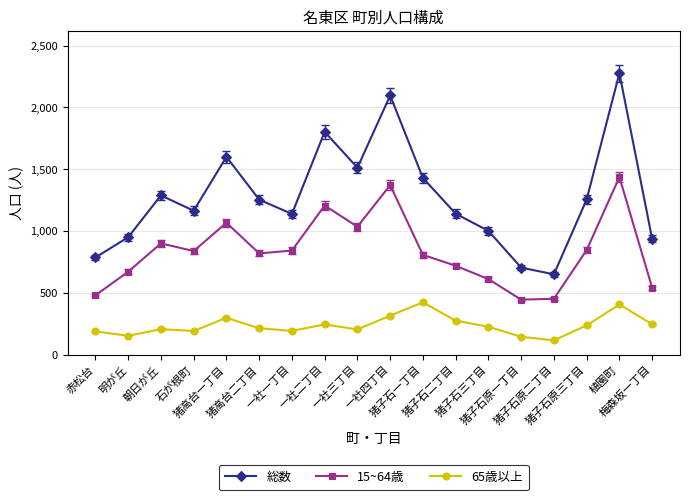

List the series in order of their overall mean, highest first.

総数, 15~64歳, 65歳以上